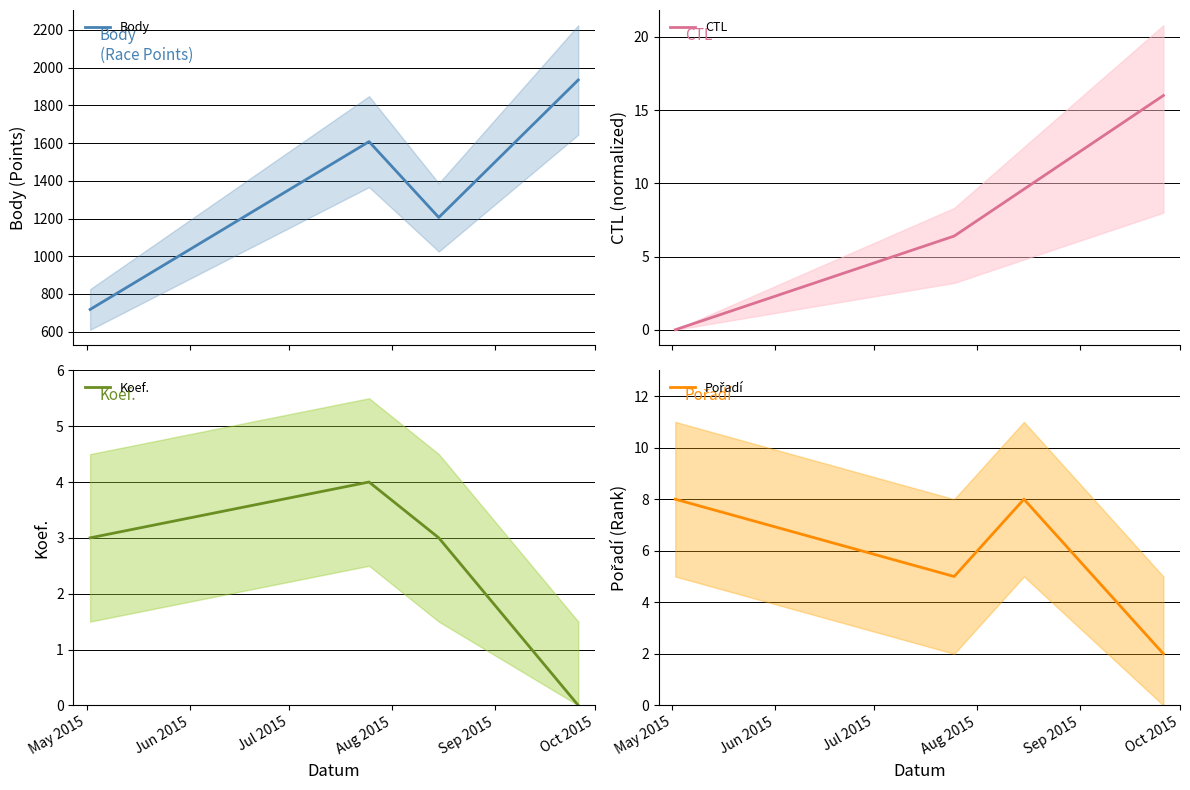

What is the highest value of the Body series?

1935